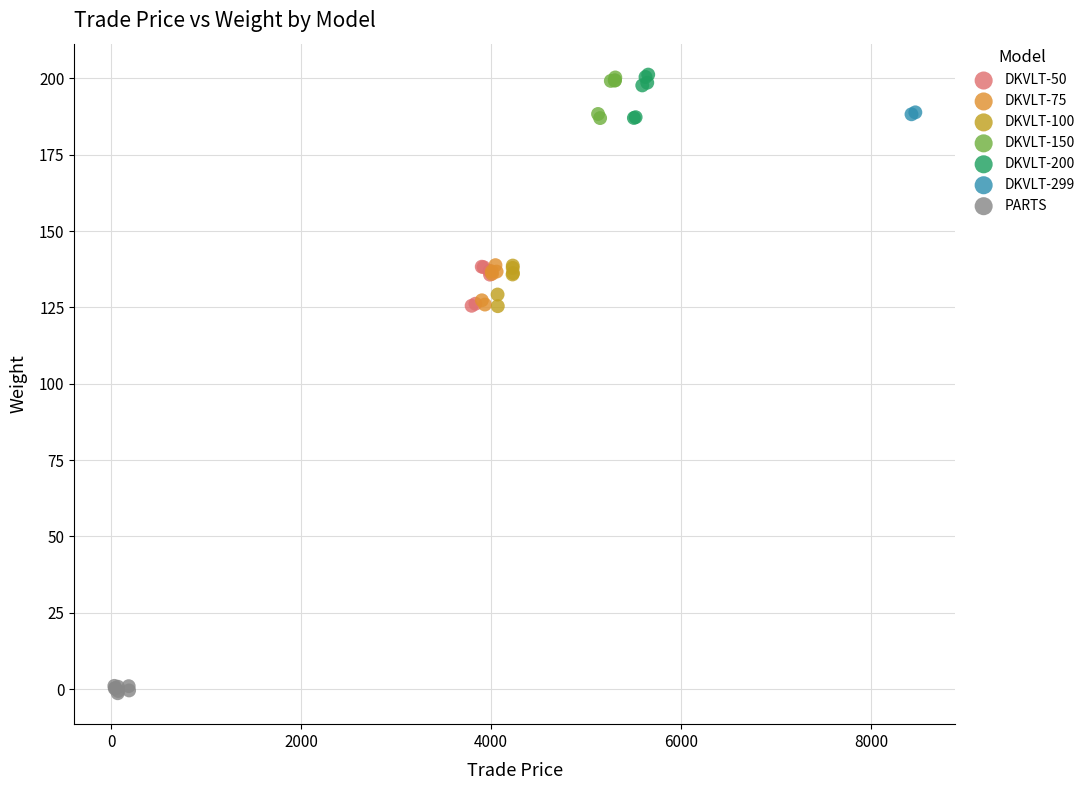

What are all the series names shown in the legend?

DKVLT-50, DKVLT-75, DKVLT-100, DKVLT-150, DKVLT-200, DKVLT-299, PARTS